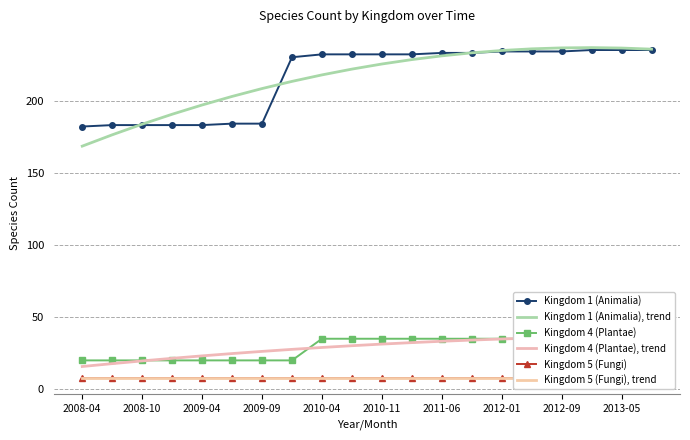

Reading right to left, list all the values displayed in this chart.

Kingdom 1 (Animalia): 235.0	235.0	235.0	234.0	234.0	234.0	233.0	233.0	232.0	232.0	232.0	232.0	230.0	184.0	184.0	183.0	183.0	183.0	183.0	182.0
Kingdom 1 (Animalia), trend: 235.6	236.4	236.7	236.5	235.8	234.7	233.1	231.0	228.4	225.3	221.8	217.8	213.3	208.3	202.8	196.9	190.5	183.6	176.3	168.4
Kingdom 4 (Plantae): 36.0	36.0	36.0	35.0	35.0	35.0	35.0	35.0	35.0	35.0	35.0	35.0	20.0	20.0	20.0	20.0	20.0	20.0	20.0	20.0
Kingdom 4 (Plantae), trend: 37.1	36.8	36.5	36.0	35.5	34.8	34.1	33.2	32.3	31.3	30.2	29.0	27.6	26.2	24.7	23.1	21.4	19.6	17.8	15.8
Kingdom 5 (Fungi): 8.0	8.0	8.0	8.0	8.0	8.0	8.0	8.0	8.0	8.0	8.0	8.0	8.0	8.0	8.0	8.0	8.0	8.0	8.0	8.0
Kingdom 5 (Fungi), trend: 8.0	8.0	8.0	8.0	8.0	8.0	8.0	8.0	8.0	8.0	8.0	8.0	8.0	8.0	8.0	8.0	8.0	8.0	8.0	8.0